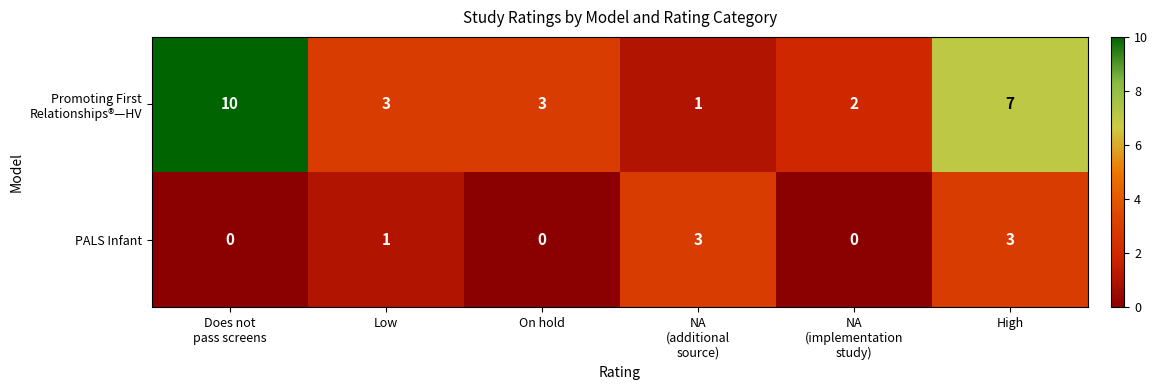

Is it true that PALS Infant equals 2 at Low?

False